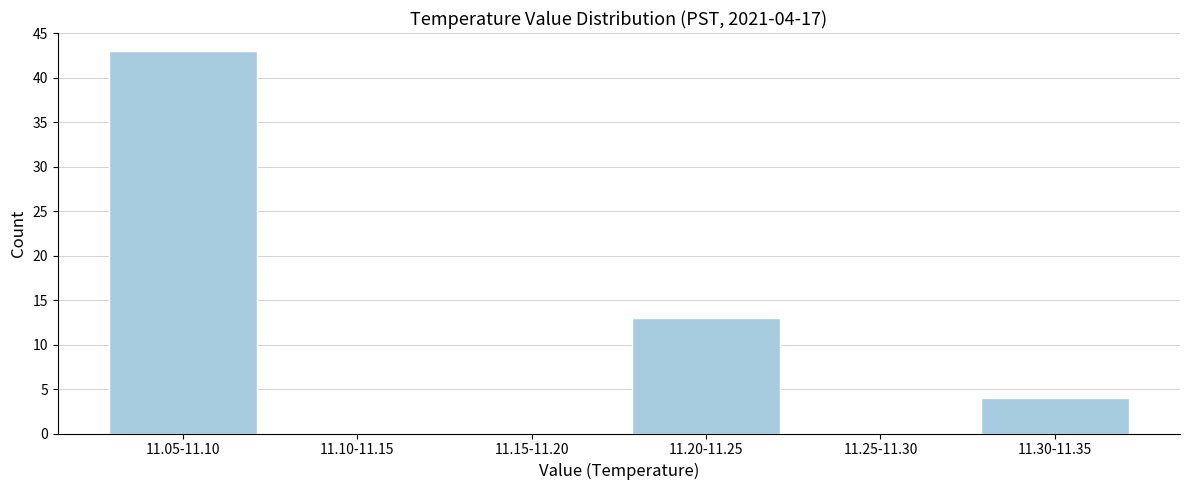

Reading left to right, list all the values displayed in this chart.

11.05-11.10=43	11.10-11.15=0	11.15-11.20=0	11.20-11.25=13	11.25-11.30=0	11.30-11.35=4